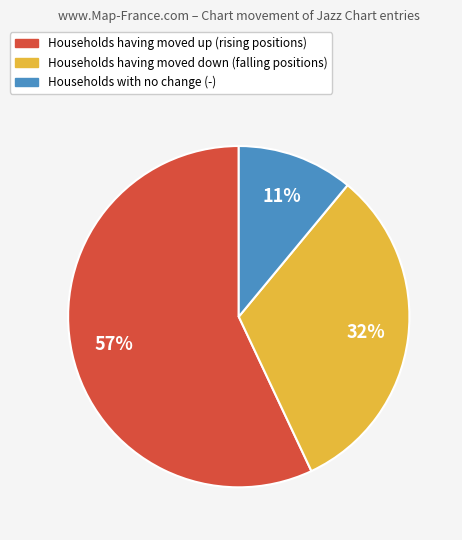

Does any single category account for the majority?

Yes